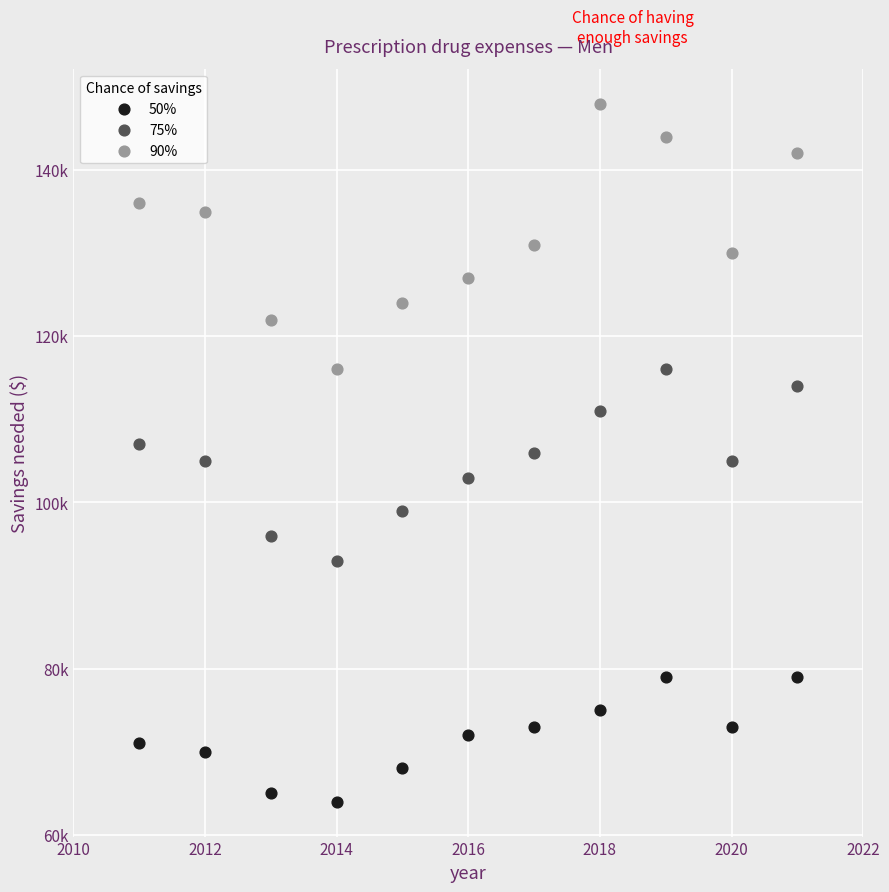

What are all the series names shown in the legend?

50%, 75%, 90%